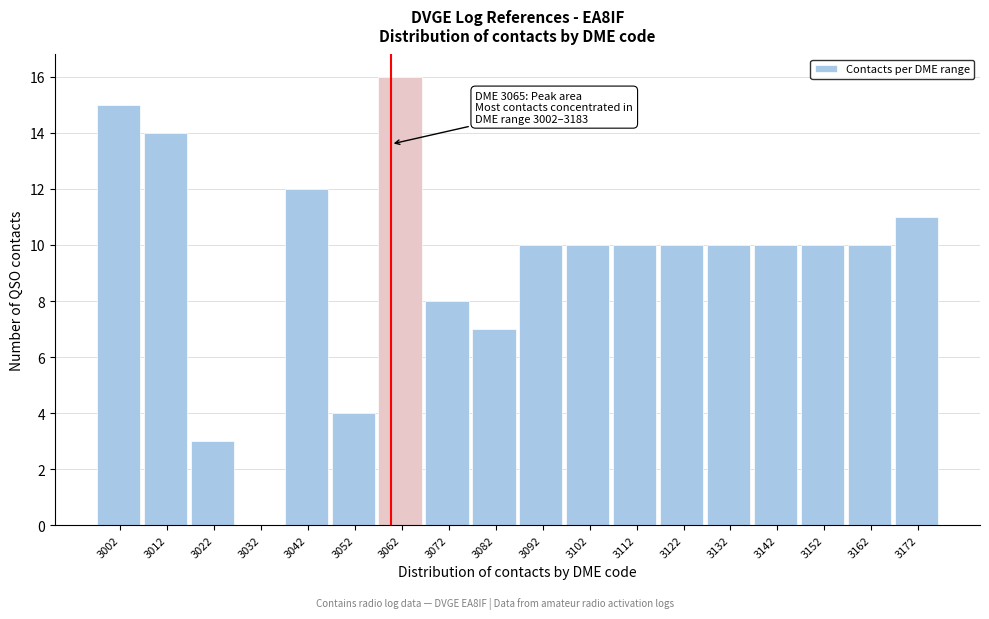

Reading left to right, what are all the values shown in this chart?

3002=15	3012=14	3022=3	3032=0	3042=12	3052=4	3062=16	3072=8	3082=7	3092=10	3102=10	3112=10	3122=10	3132=10	3142=10	3152=10	3162=10	3172=11